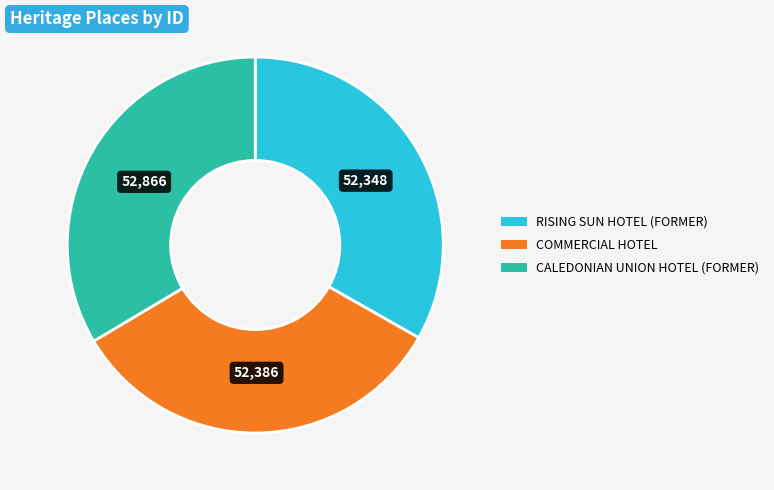

The CALEDONIAN UNION HOTEL (FORMER) slice represents 34% of the pie. True or false?

True